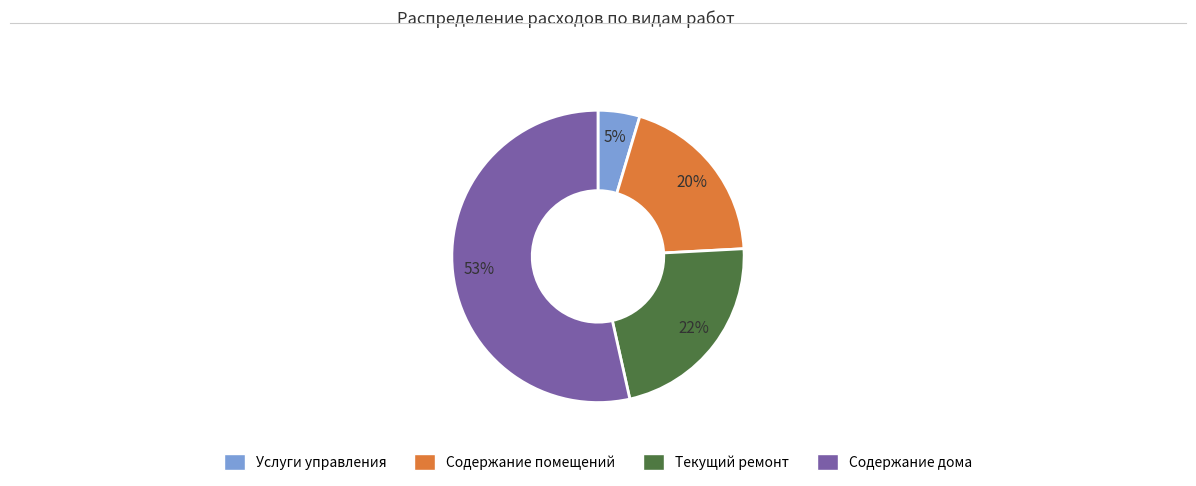

Rank the categories by value from lowest to highest.

Услуги управления, Содержание помещений, Текущий ремонт, Содержание дома